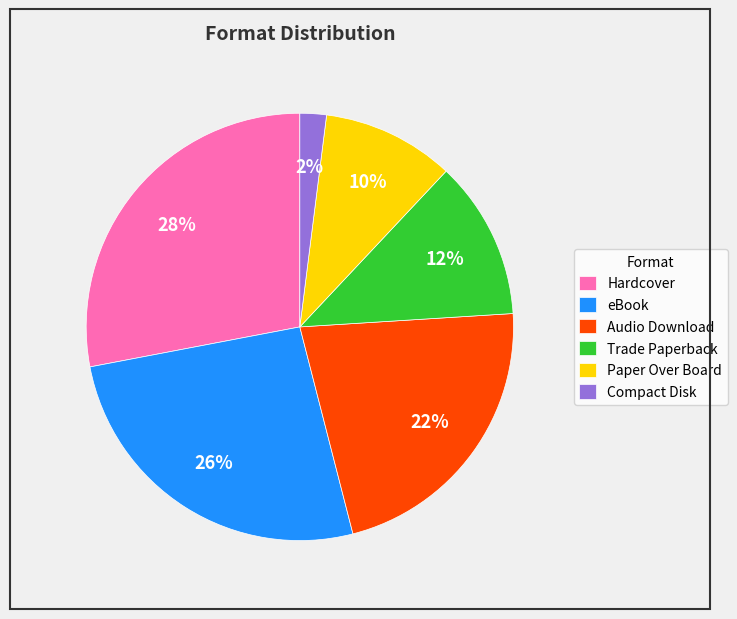

Which slice is the smallest?

Compact Disk